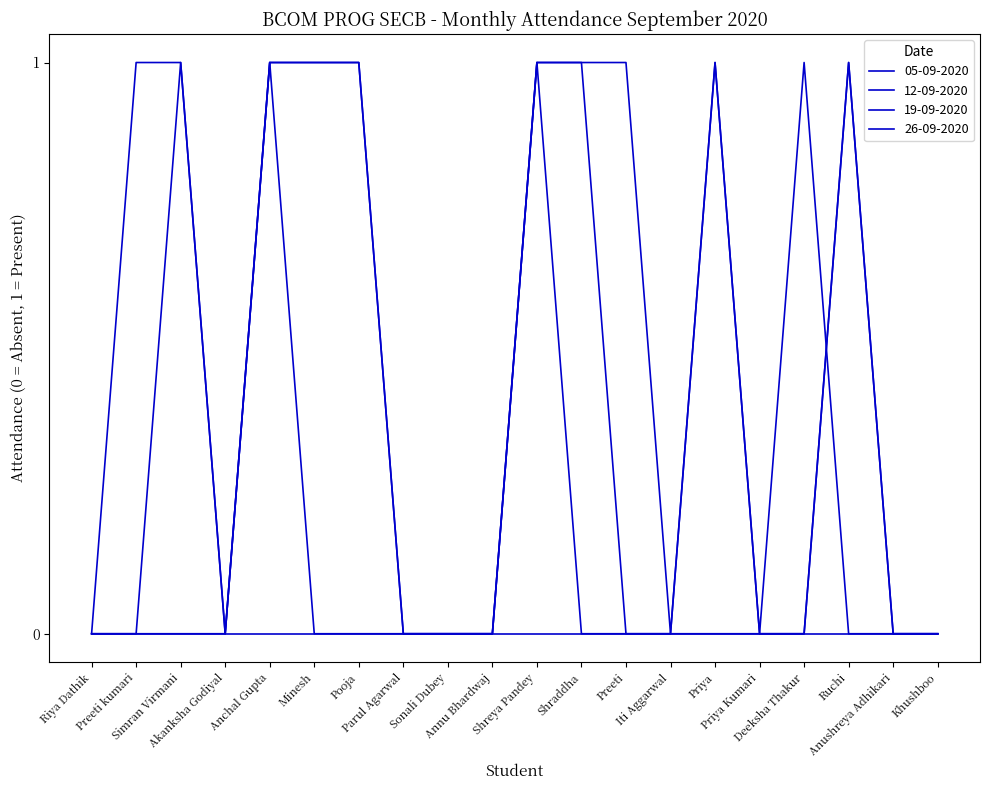

What is the spread (max minus min) of values at Shraddha?

1